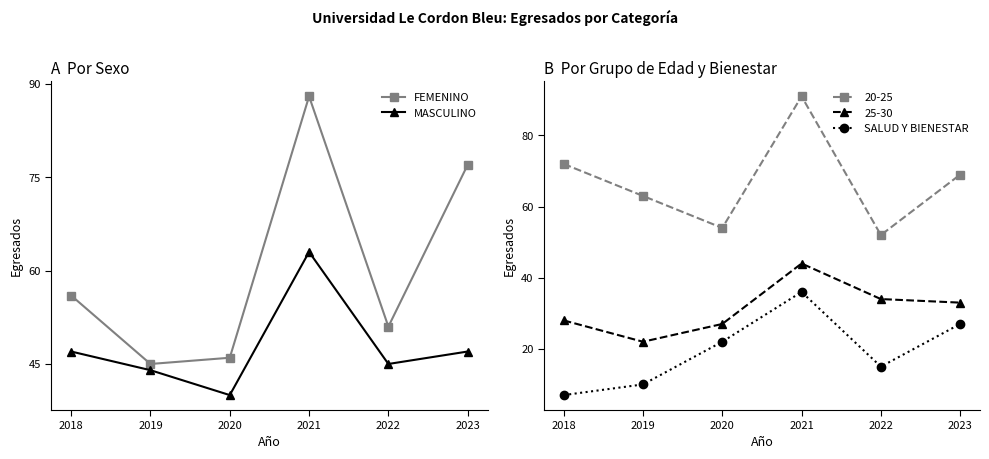

True or false: FEMENINO and SALUD Y BIENESTAR intersect in this chart.

False